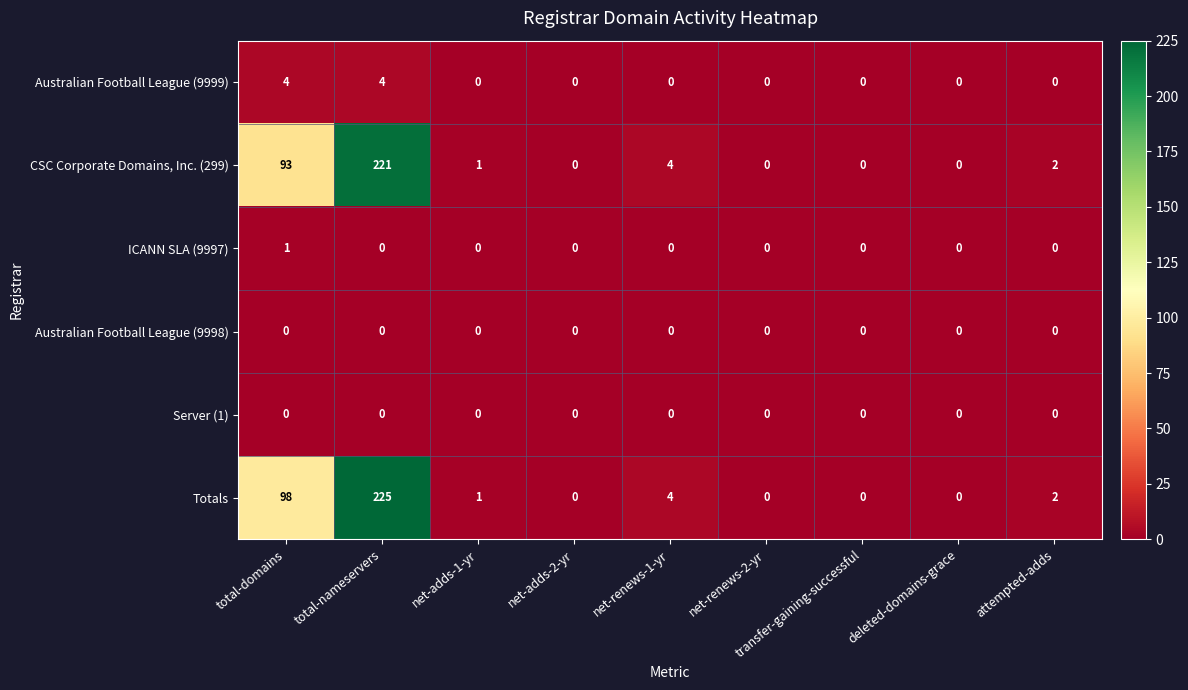

Which series changed the most between total-domains and net-adds-2-yr?

Totals